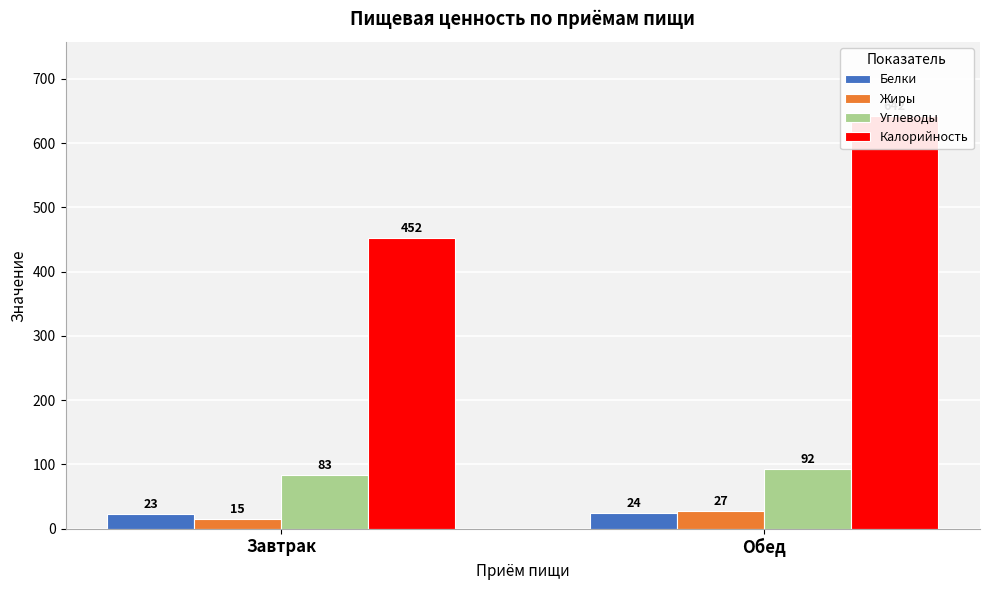

Reading right to left, extract all data points from this chart.

Белки: 24	23
Жиры: 27	15
Углеводы: 92	83
Калорийность: 642	452